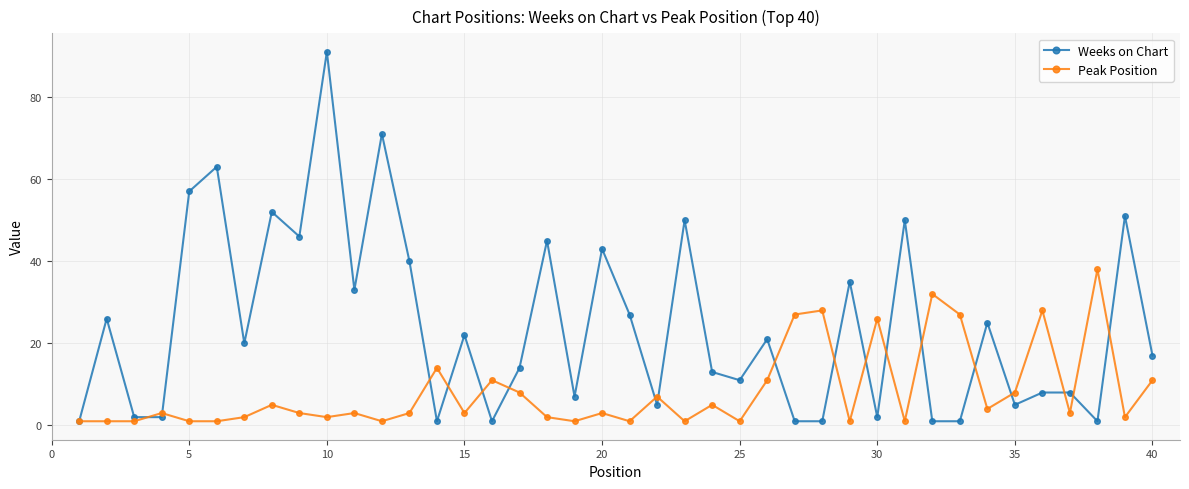

List the series in order of their peak value, highest first.

Weeks on Chart, Peak Position